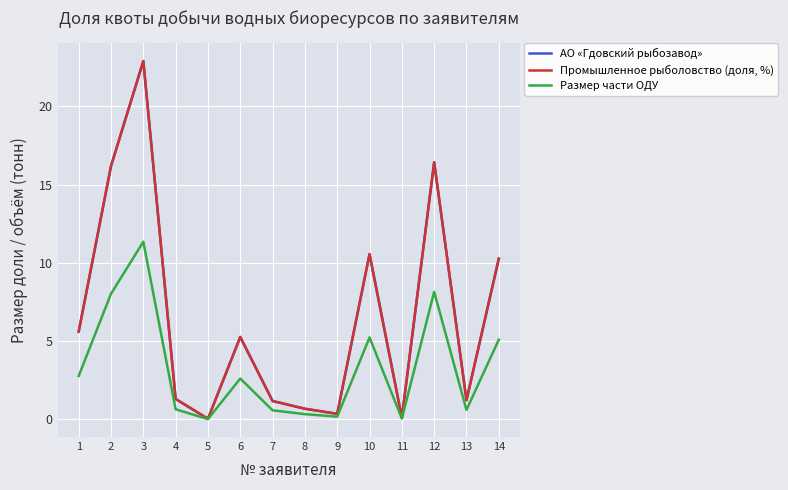

List the series in order of their peak value, highest first.

АО «Гдовский рыбозавод», Промышленное рыболовство (доля, %), Размер части ОДУ